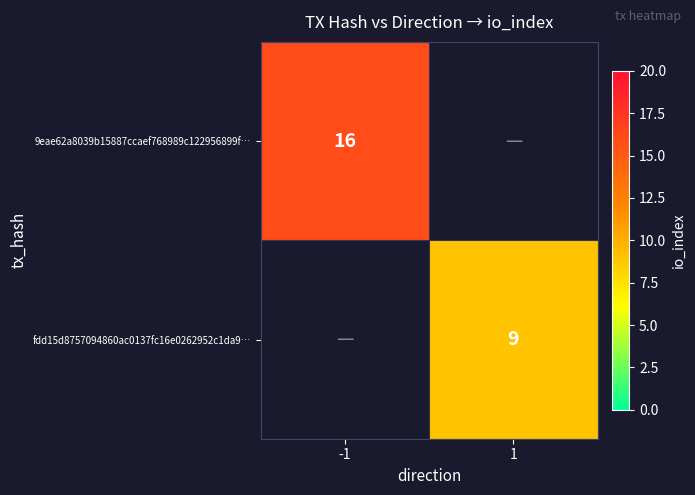

The value of 9eae62a8039b15887ccaef768989c122956899f… at -1 is 16. True or false?

True